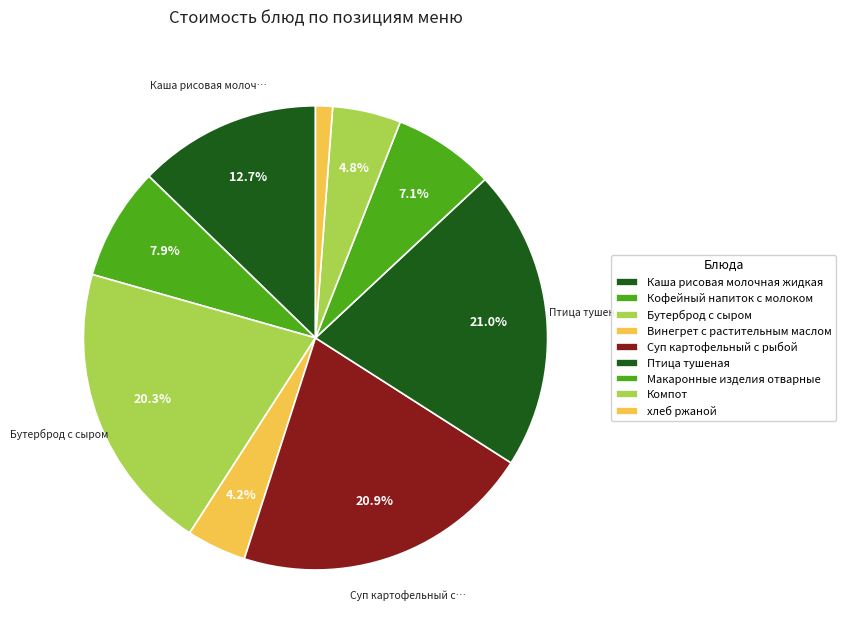

Count the number of slices in the pie.

9